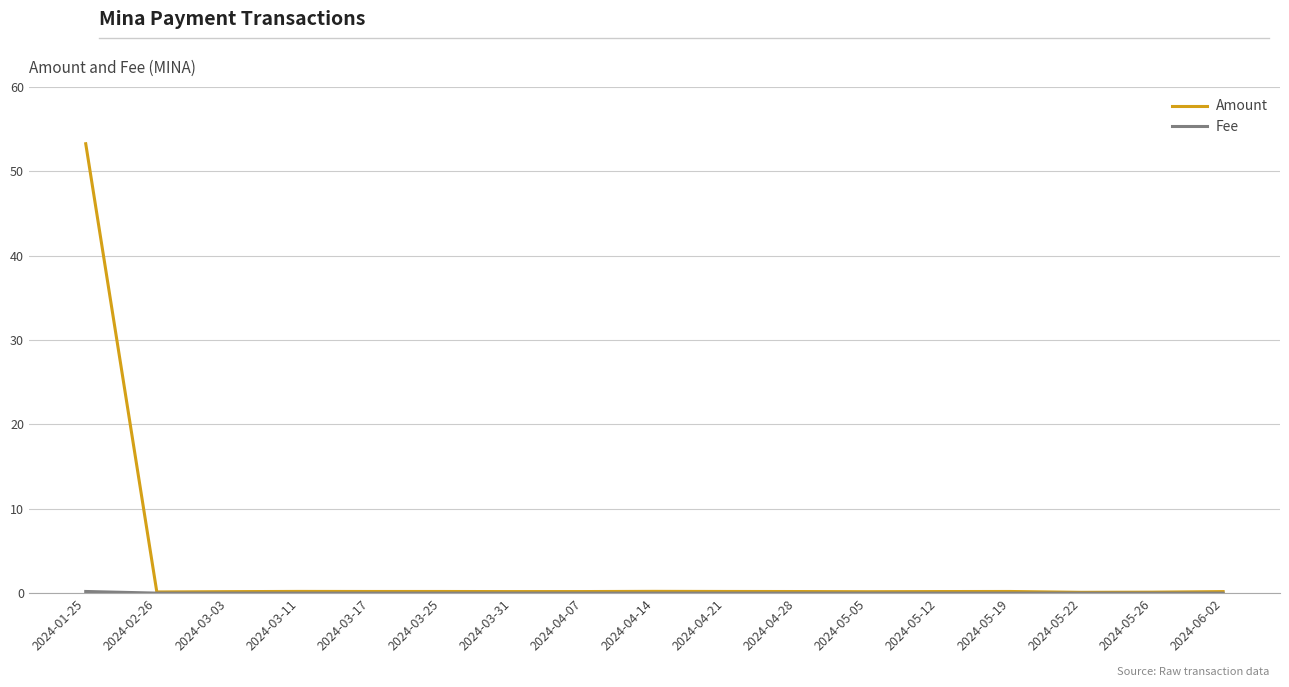

What is the total value across all series at 2024-03-11?

0.2